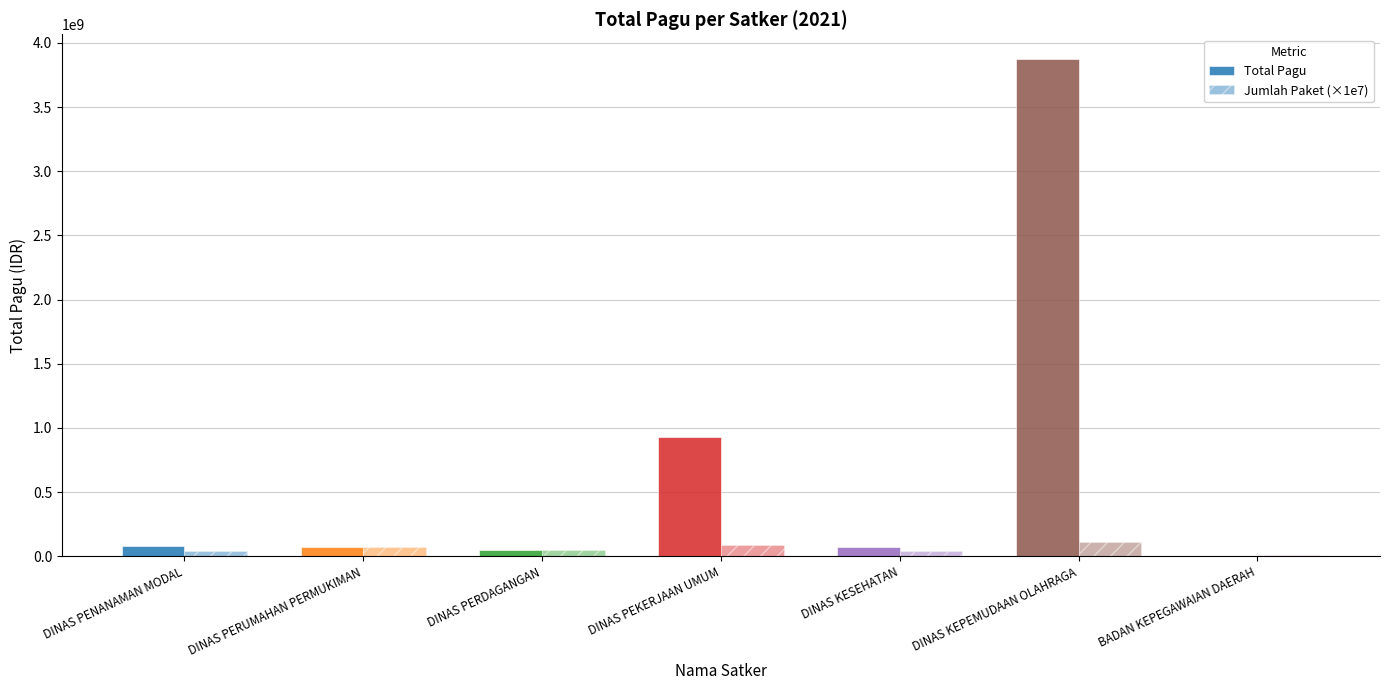

How many groups of bars are there?

7